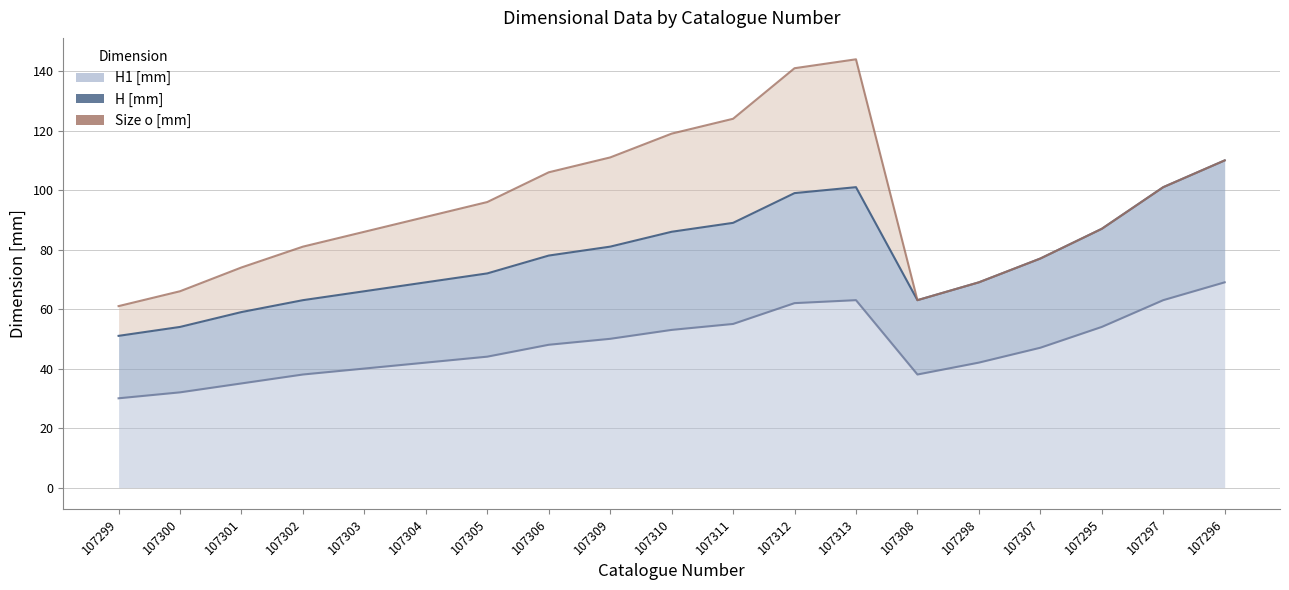

What position from the left is 107302?

4